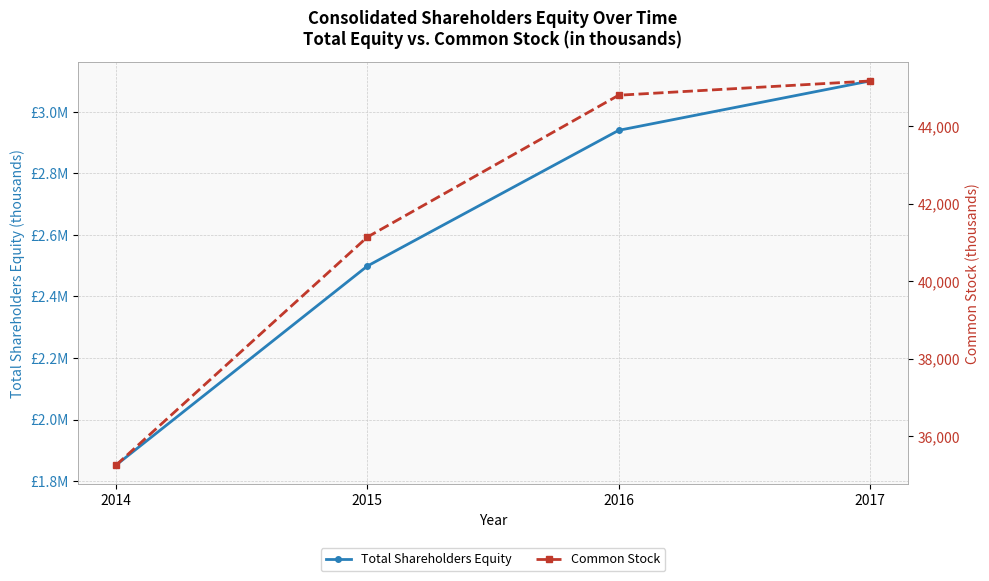

At which category is the sum across all series the highest?

2017